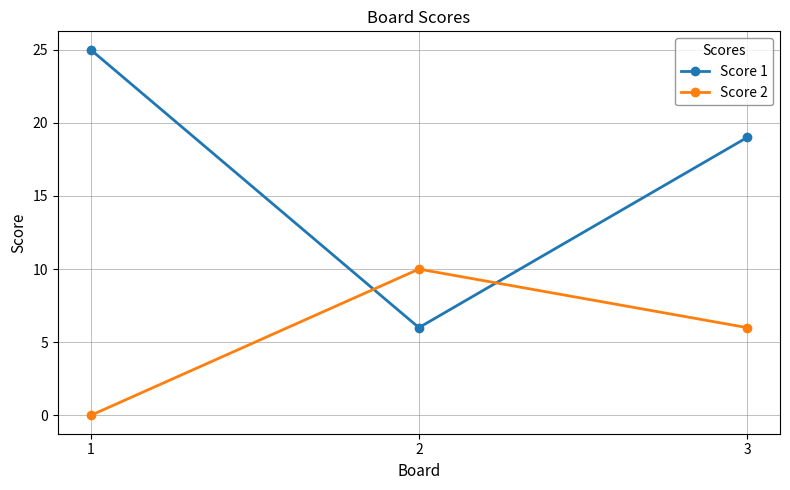

At how many categories does at least one series exceed 7?

3